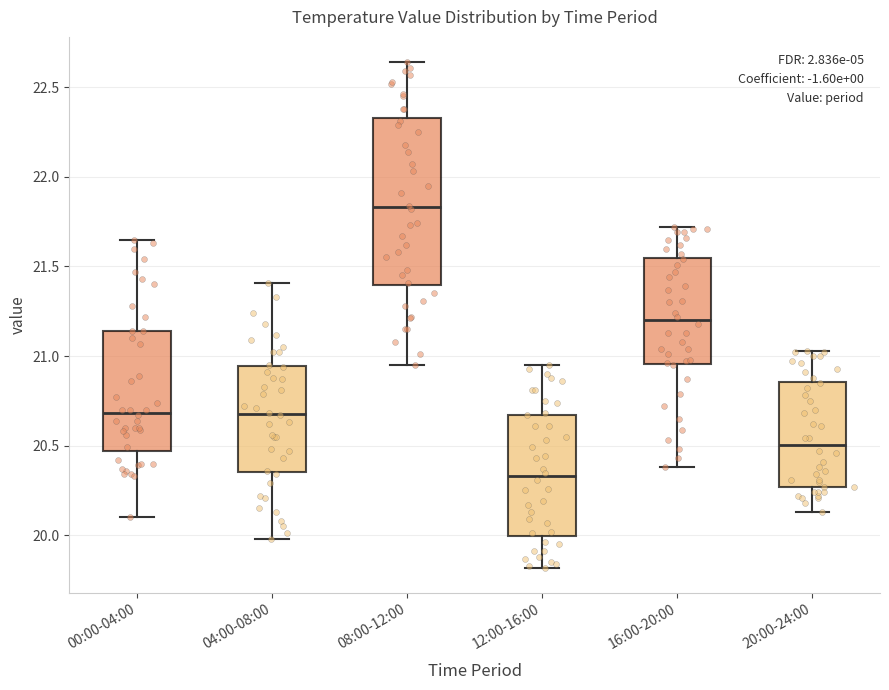

Which box is the tallest, from its lower edge to its upper edge?

08:00-12:00